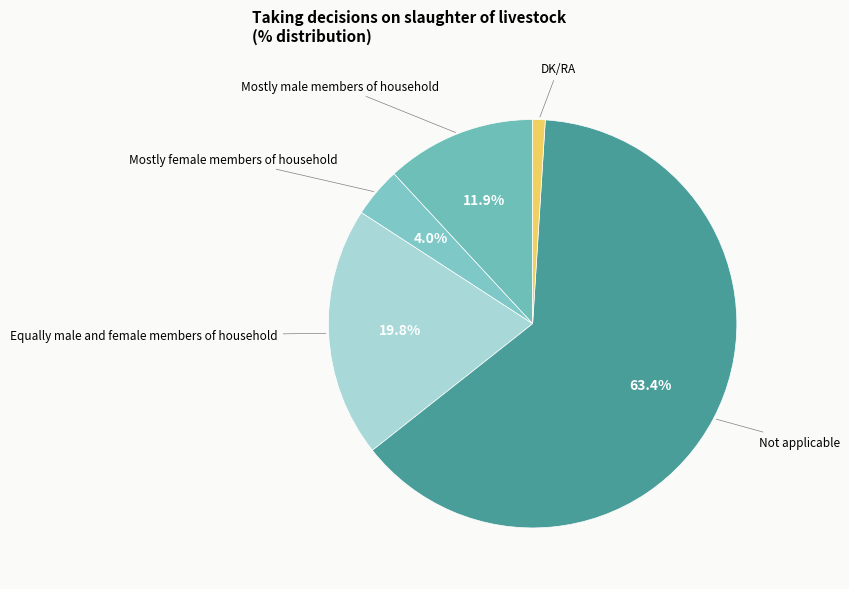

What is the majority slice?

Not applicable